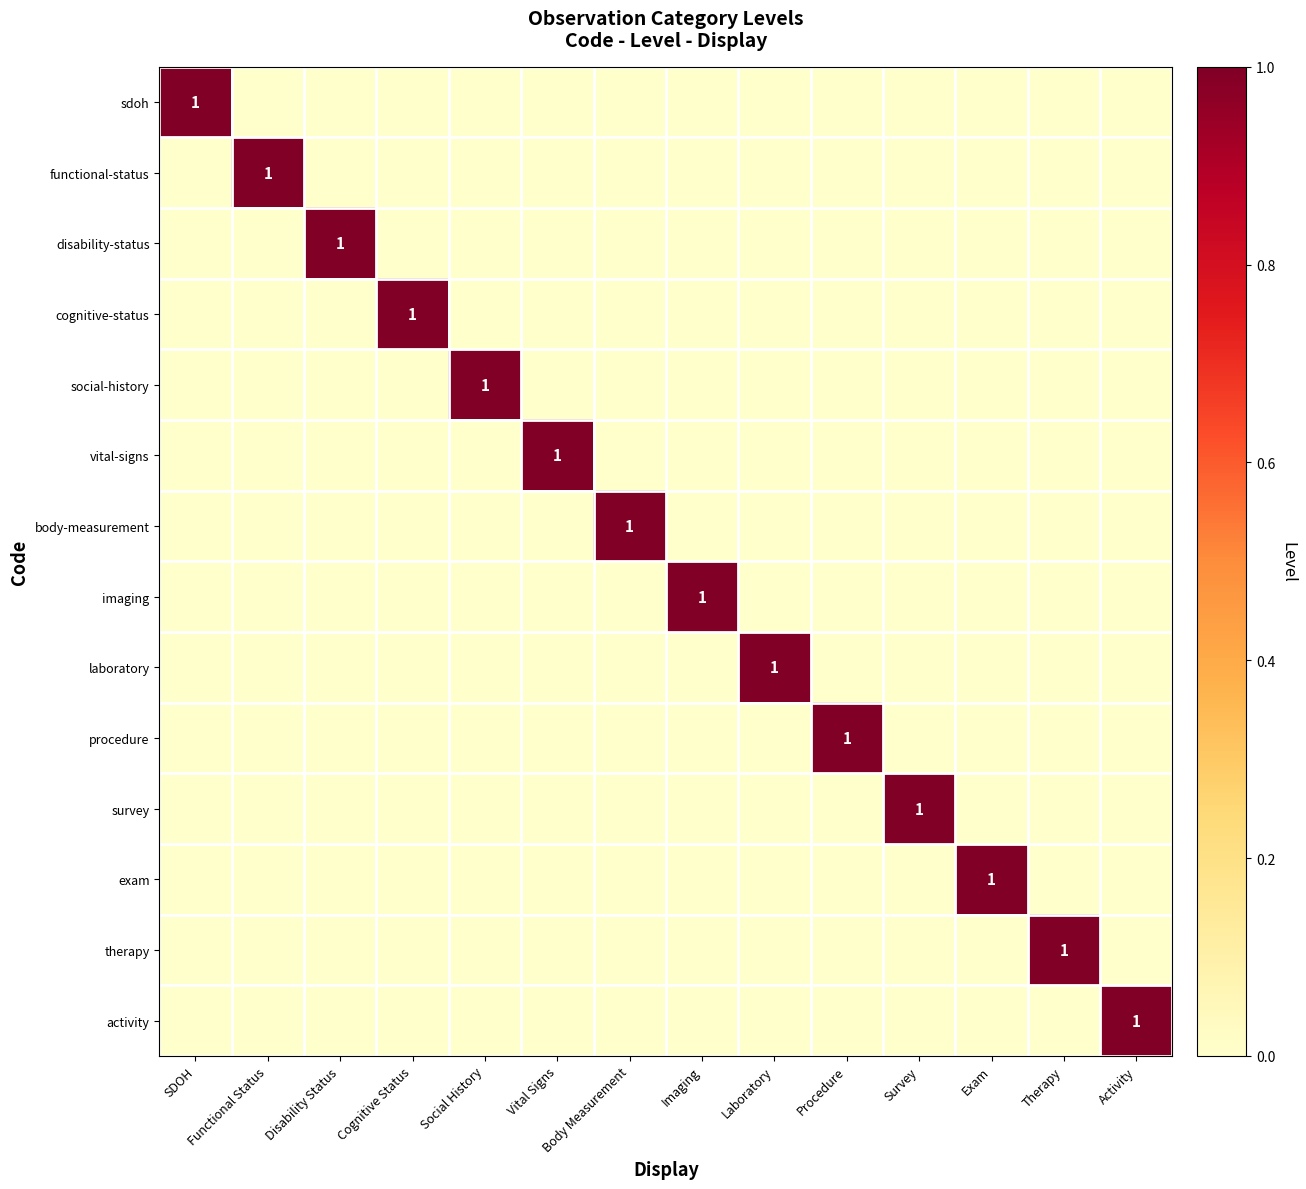

True or false: laboratory has a value of 1 at Laboratory.

True